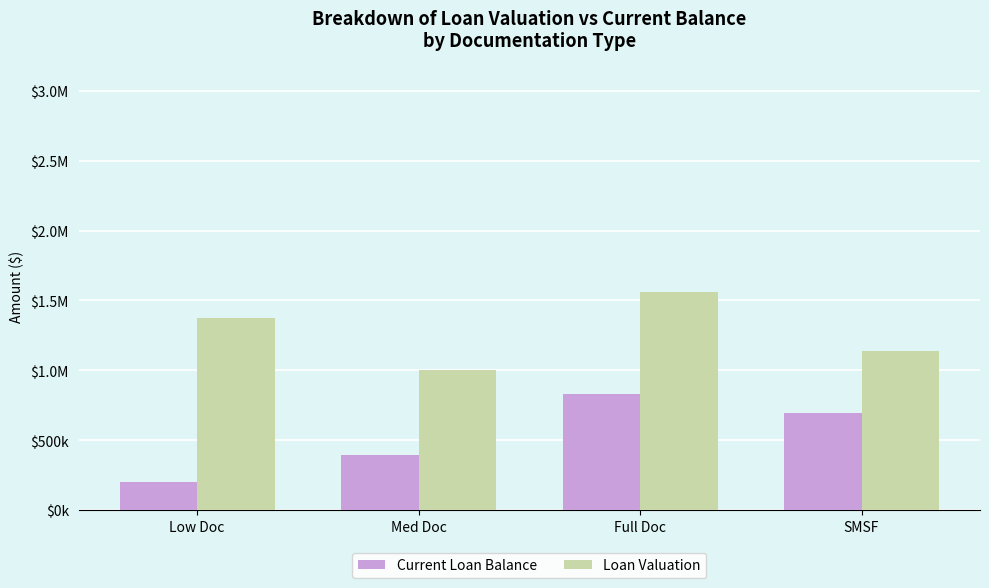

Read the Loan Valuation value at Full Doc.

1562000.0